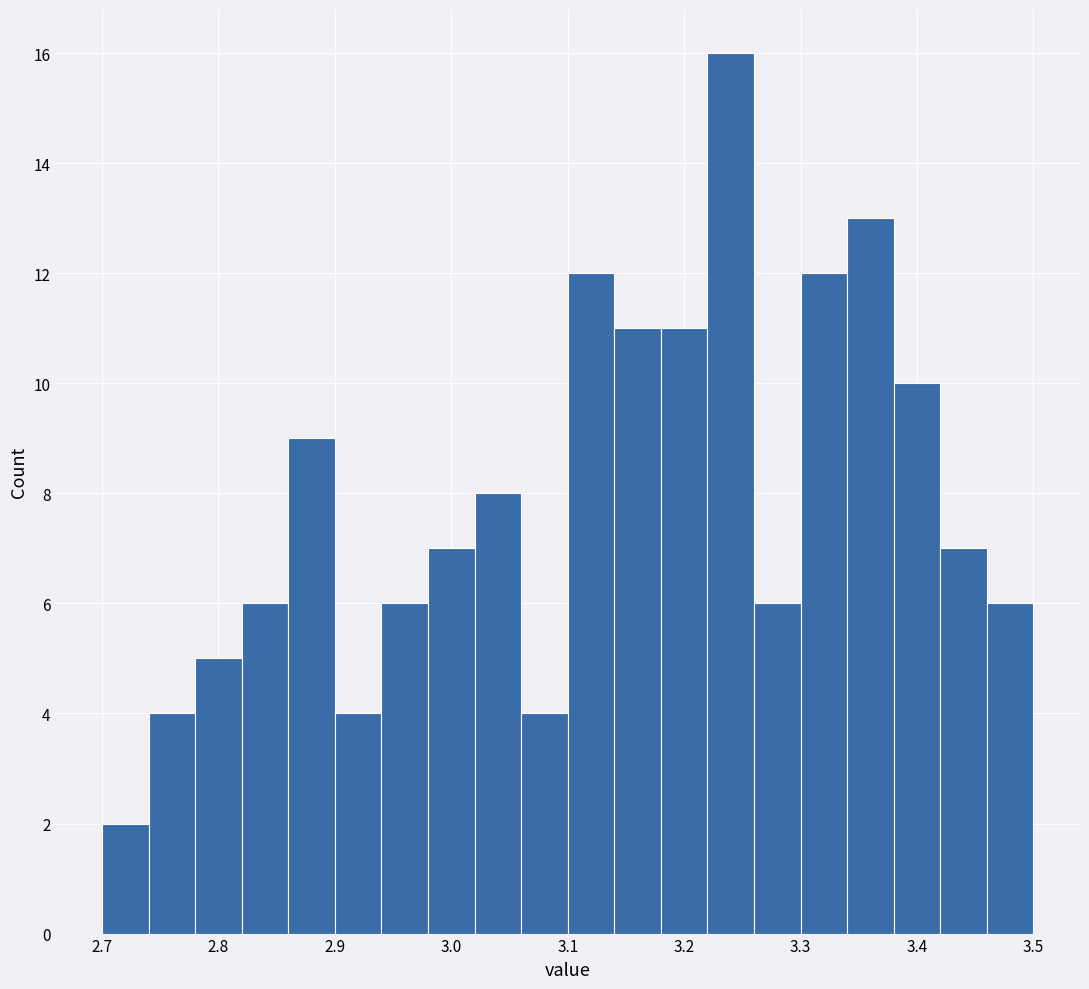

Reading left to right, transcribe this chart: for each bar, give the range it covers on the x-axis and its height. The values are not printed on the chart, so give them approximately, as read against the axis.

2.70 to 2.74: 2
2.74 to 2.78: 4
2.78 to 2.82: 5
2.82 to 2.86: 6
2.86 to 2.90: 9
2.90 to 2.94: 4
2.94 to 2.98: 6
2.98 to 3.02: 7
3.02 to 3.06: 8
3.06 to 3.10: 4
3.10 to 3.14: 12
3.14 to 3.18: 11
3.18 to 3.22: 11
3.22 to 3.26: 16
3.26 to 3.30: 6
3.30 to 3.34: 12
3.34 to 3.38: 13
3.38 to 3.42: 10
3.42 to 3.46: 7
3.46 to 3.50: 6